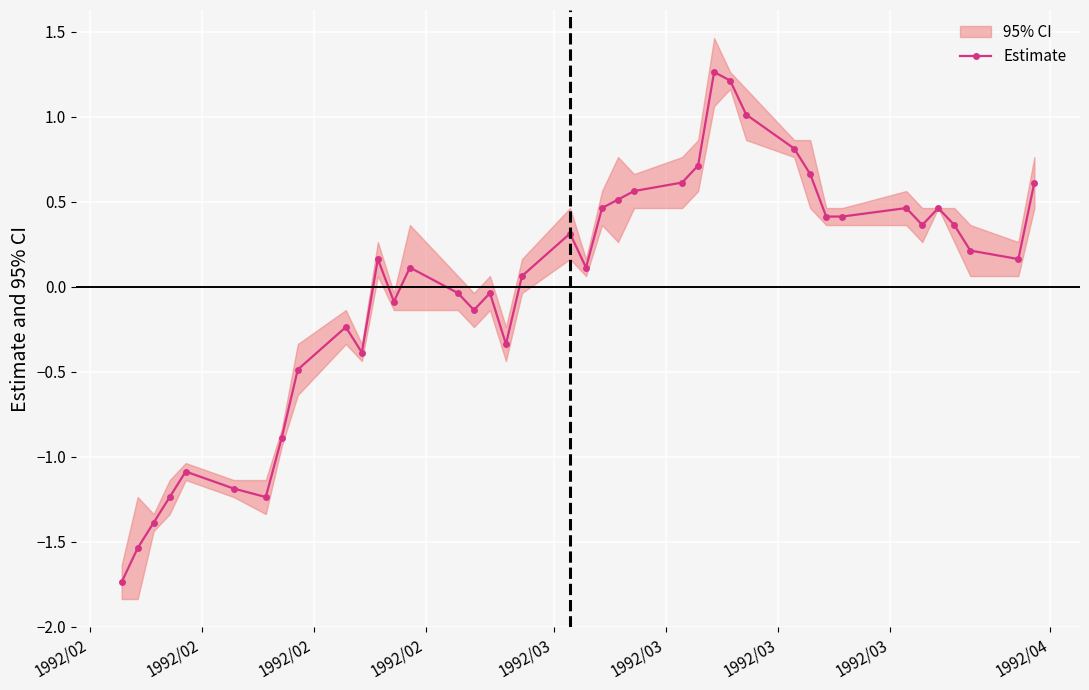

How many positive values are there?

24